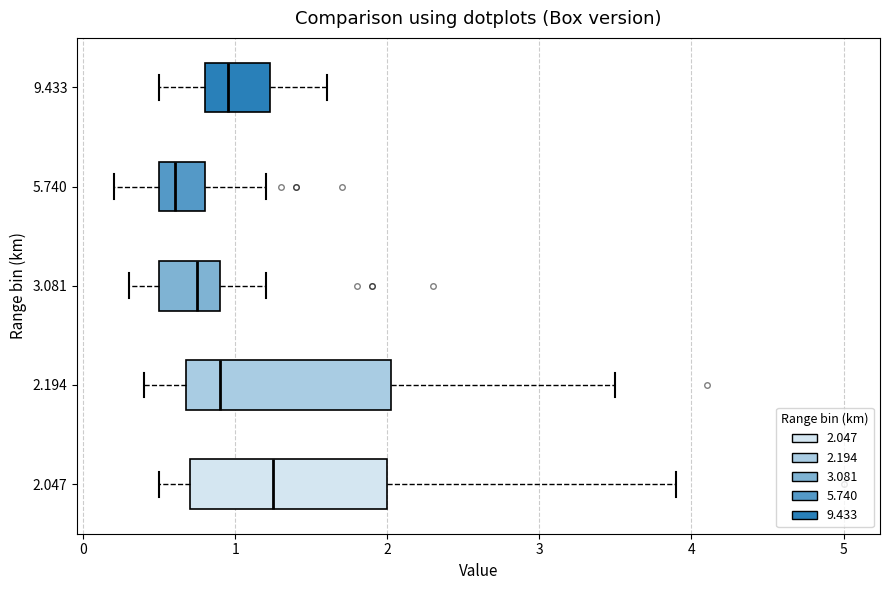

Which box has the furthest to the right median line?

2.047